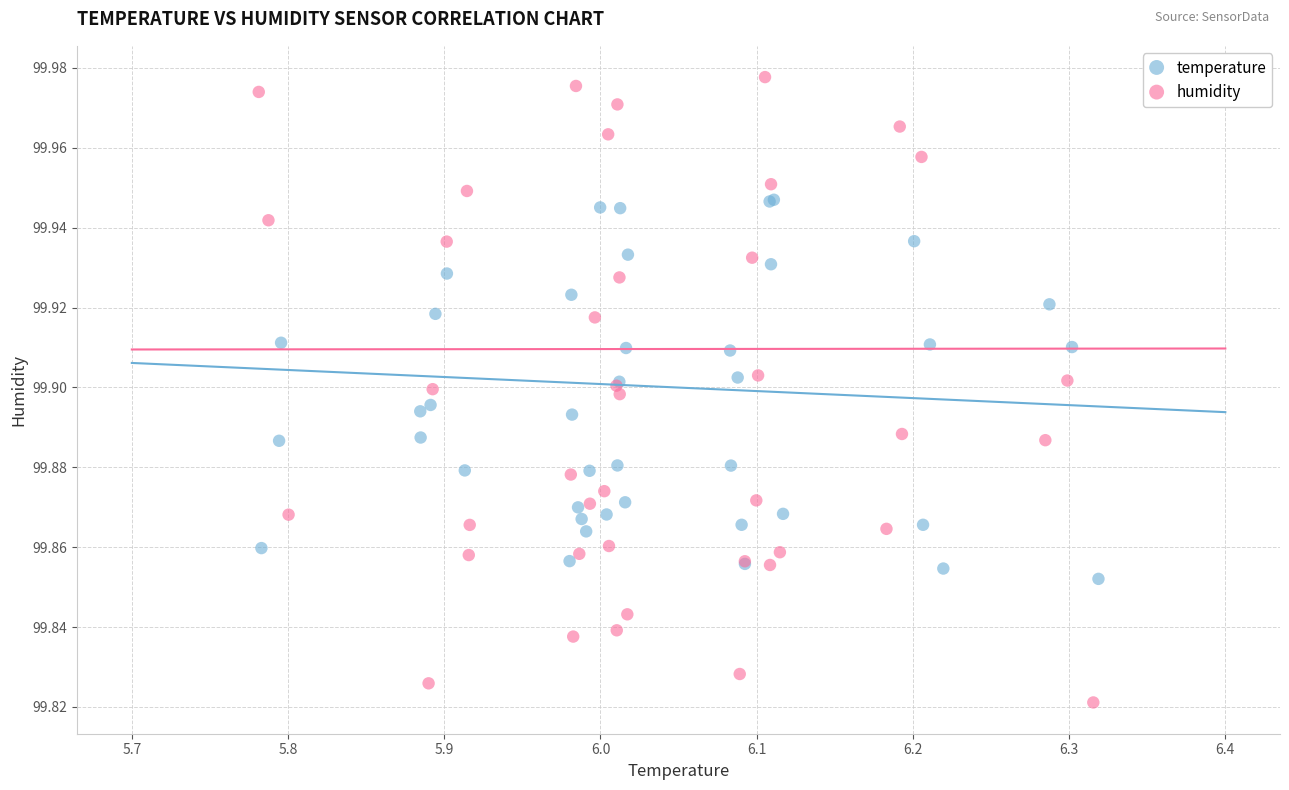

Which series contains the highest Y value?

humidity